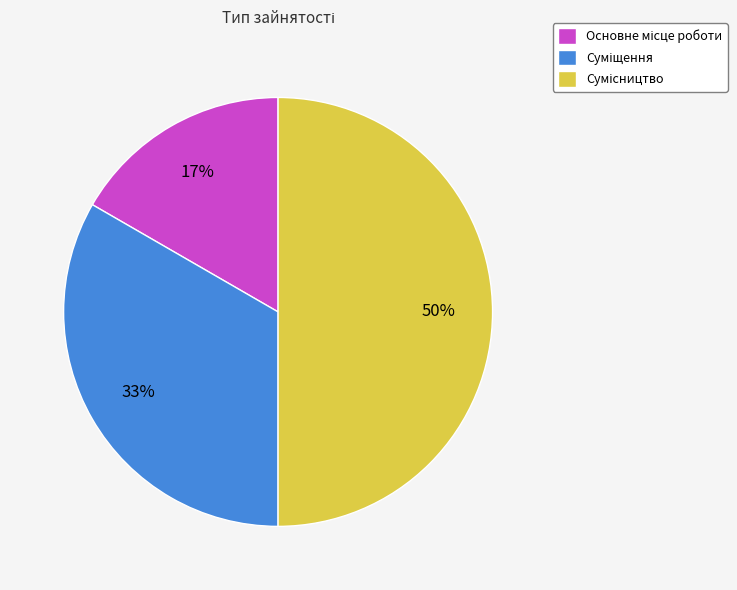

To the nearest percent, what is the average slice percentage?

33%